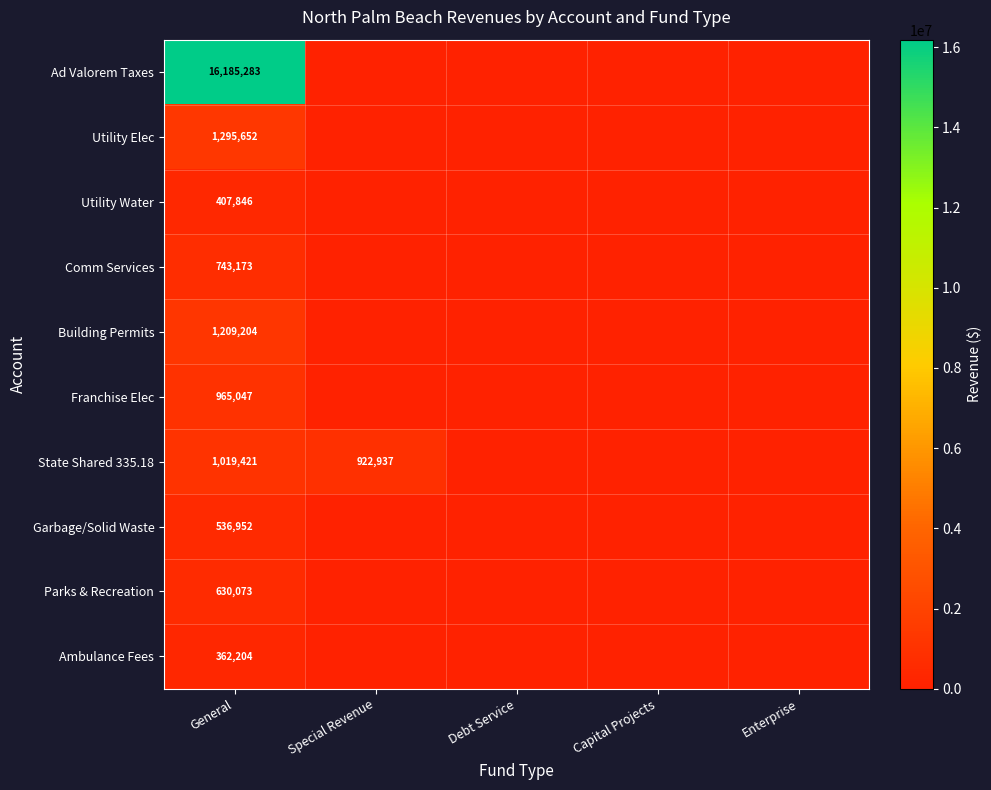

Is it true that State Shared 335.18 equals 922937 at Special Revenue?

True